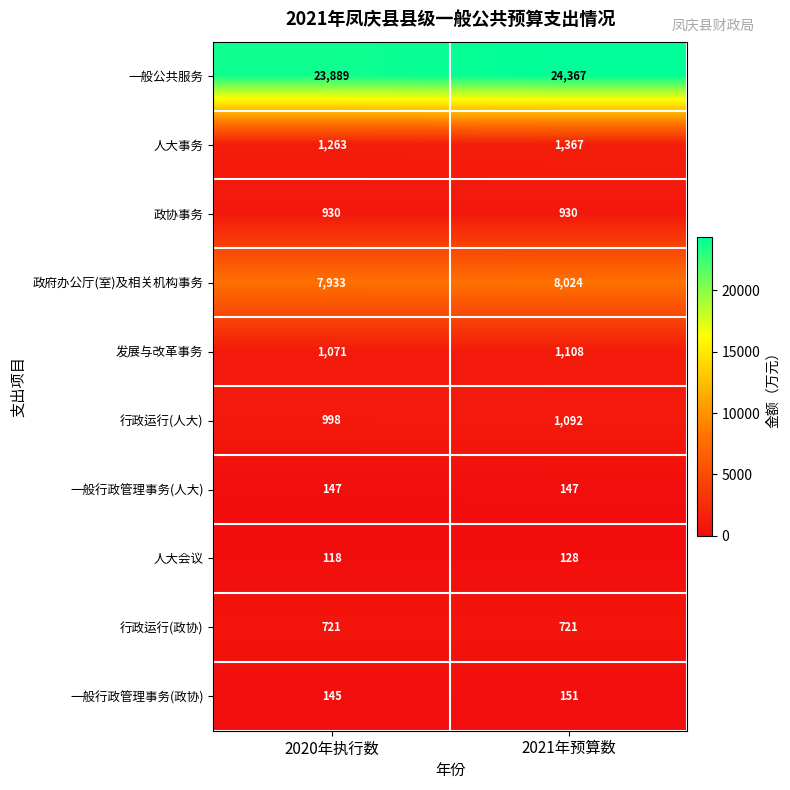

What is the difference between the 发展与改革事务 values at 2021年预算数 and 2020年执行数?

37